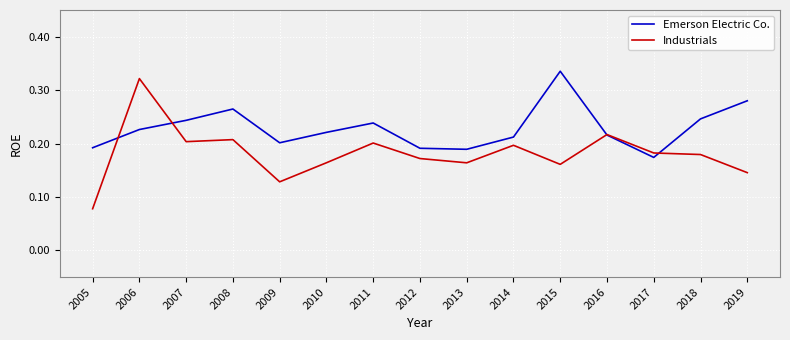

At which category is the sum across all series the highest?

2006